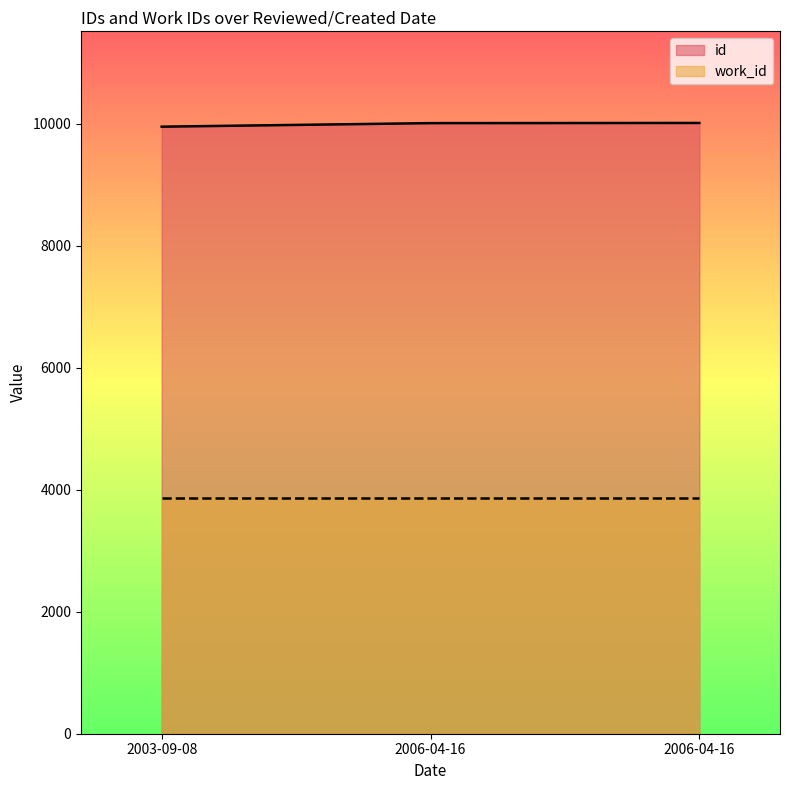

What is the label of the 2nd point from the right?

2006-04-16